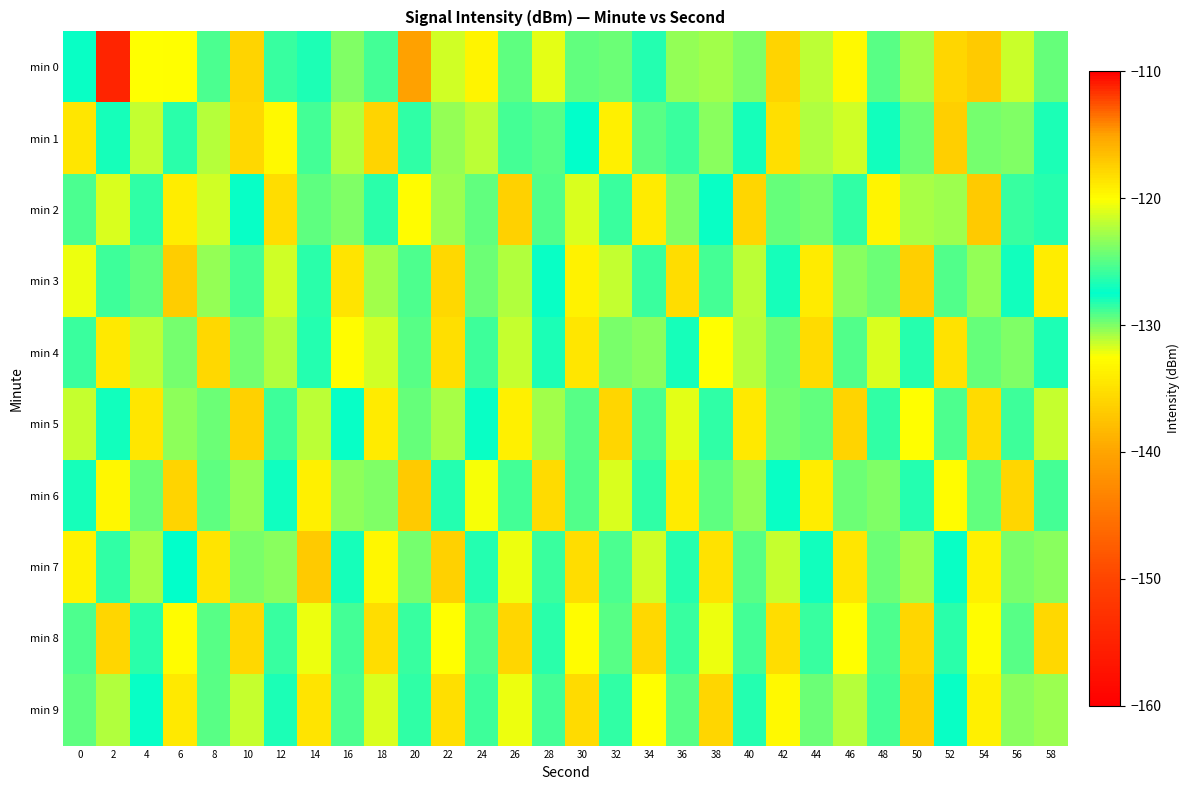

At 58, list the series in order from largest to smallest.

min 9, min 0, min 6, min 4, min 1, min 2, min 7, min 5, min 3, min 8